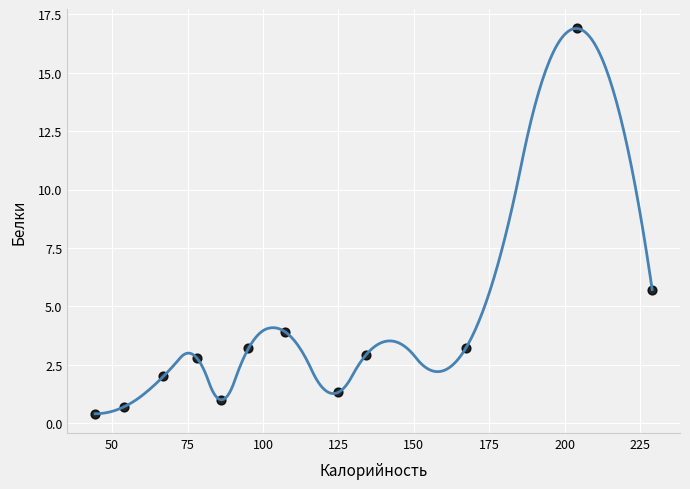

What Y value in the scatter plot is closest to 8?

5.7